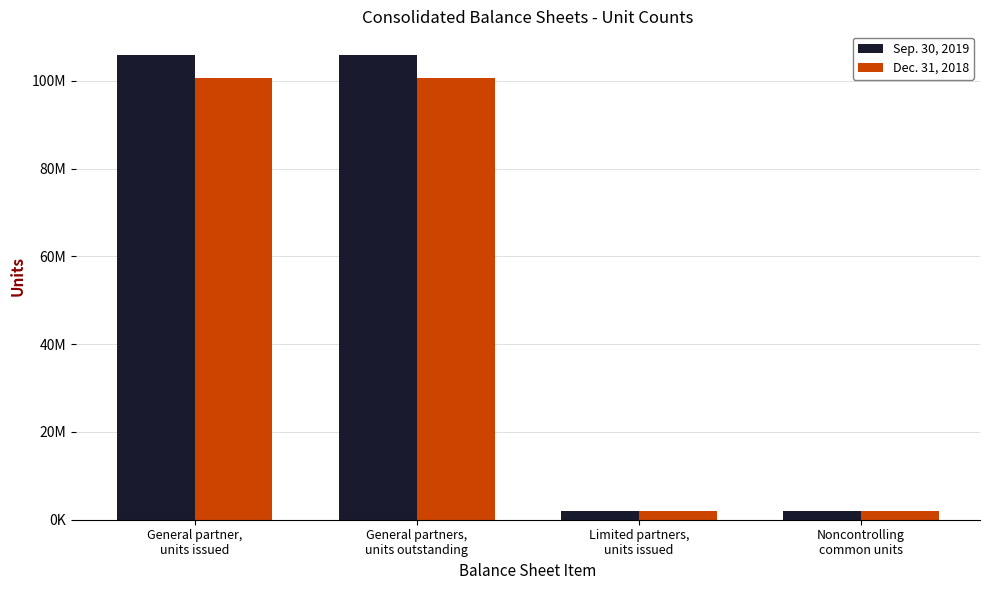

Rank the series by their average value, from highest to lowest.

Sep. 30, 2019, Dec. 31, 2018